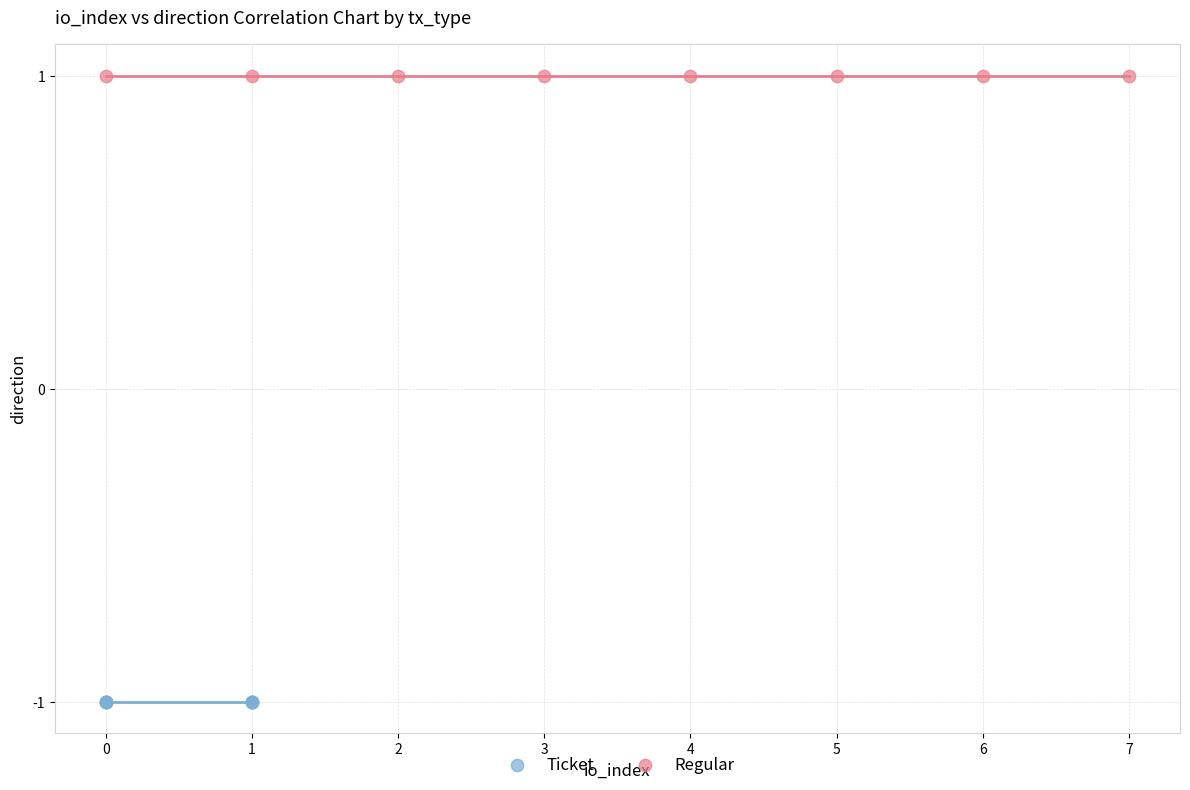

Which series reaches the minimum Y coordinate?

Ticket